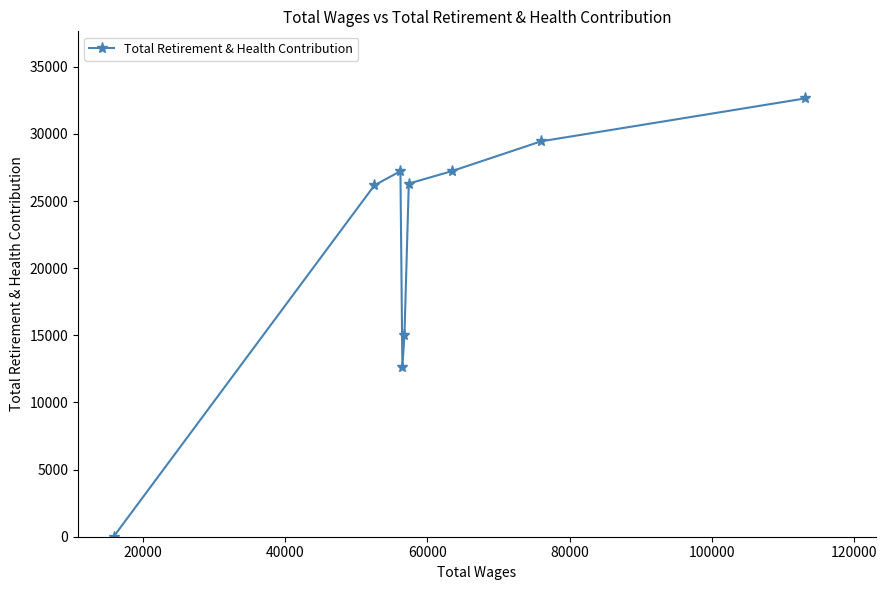

What is the difference between the maximum and minimum values?

32641